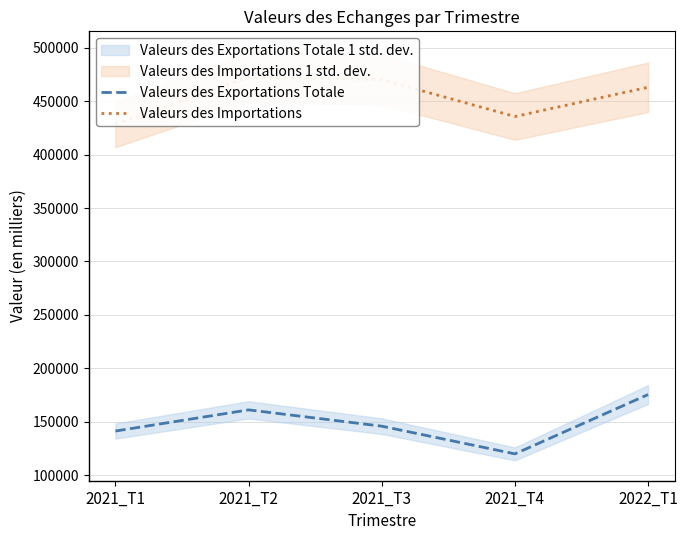

What is the label of the 4th point from the left?

2021_T4